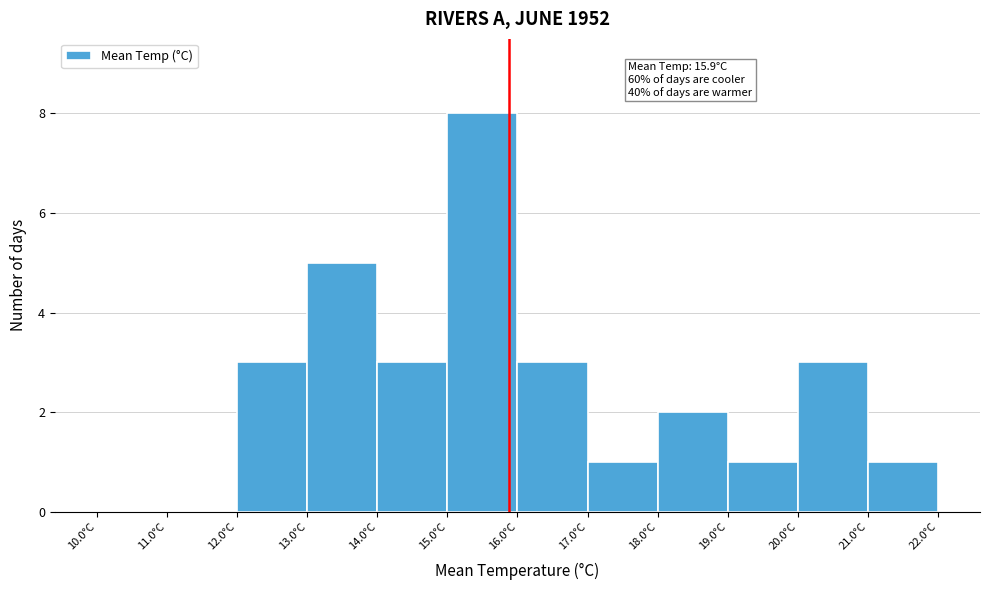

Over which range of the x-axis is the bar tallest?

15 to 16